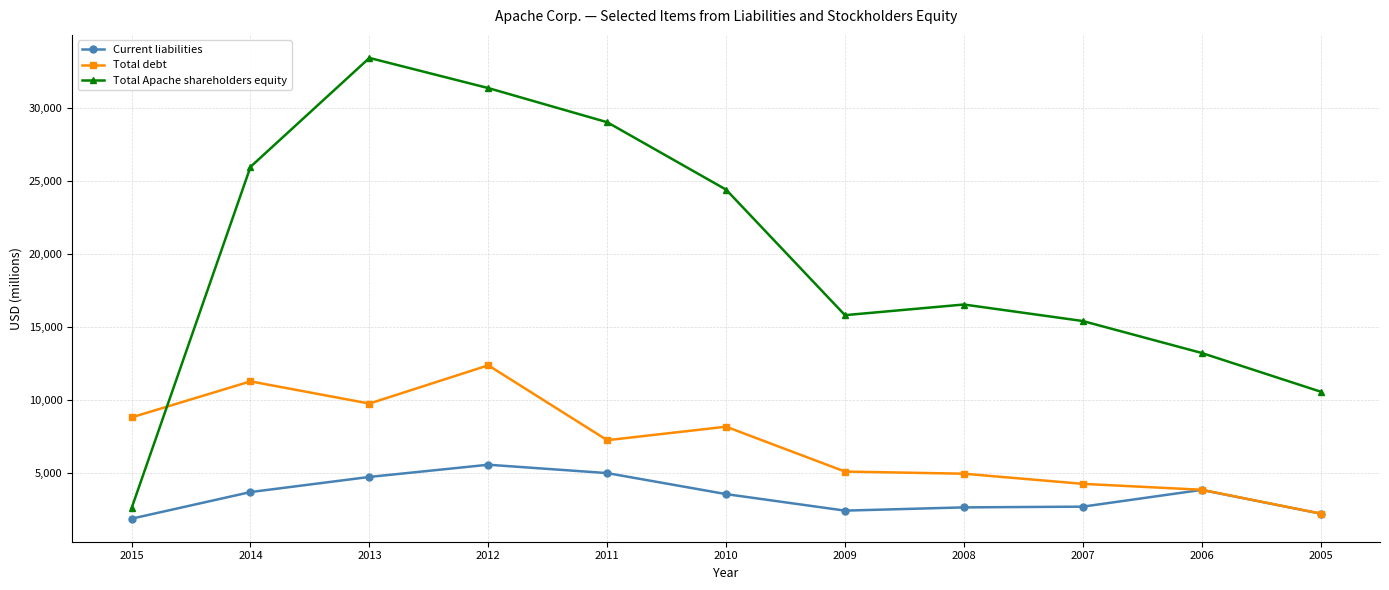

At which category is the sum across all series the highest?

2012